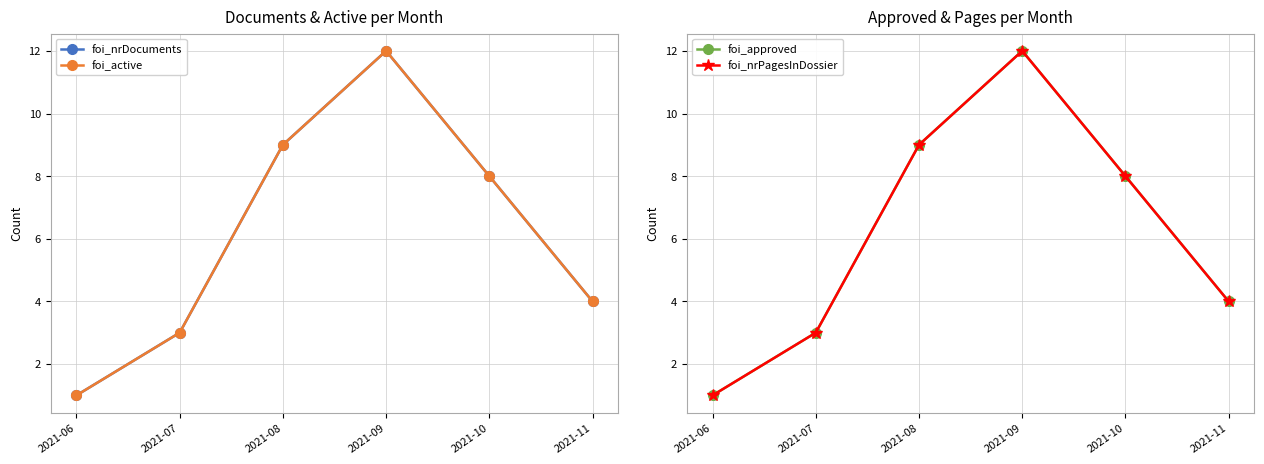

Which series changed the most between 2021-08 and 2021-09?

foi_nrDocuments